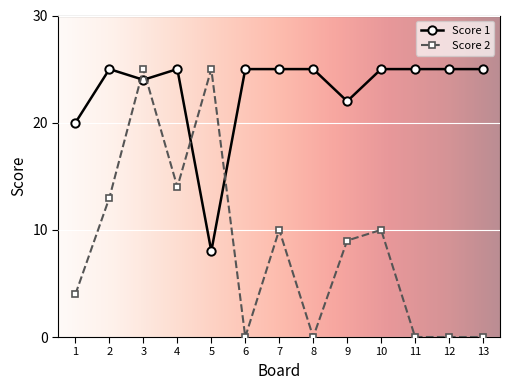

Rank the series at 2 from lowest to highest value.

Score 2, Score 1